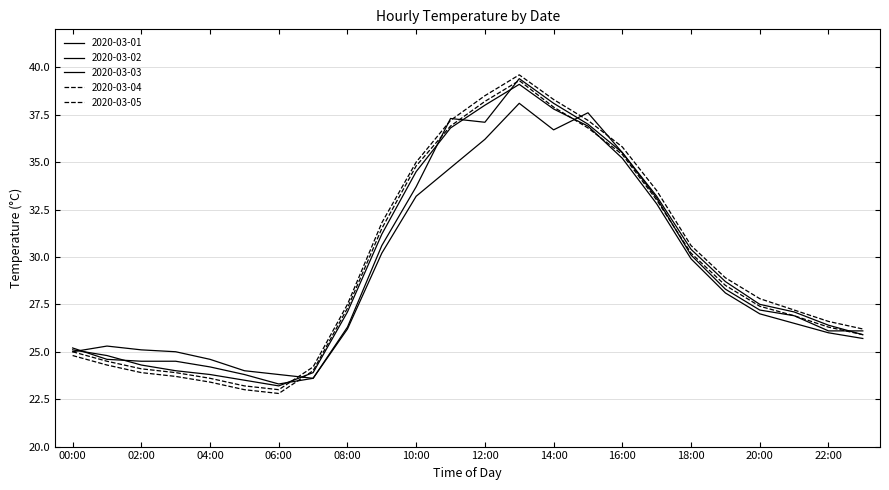

Is this an area chart (filled region under the line)?

No